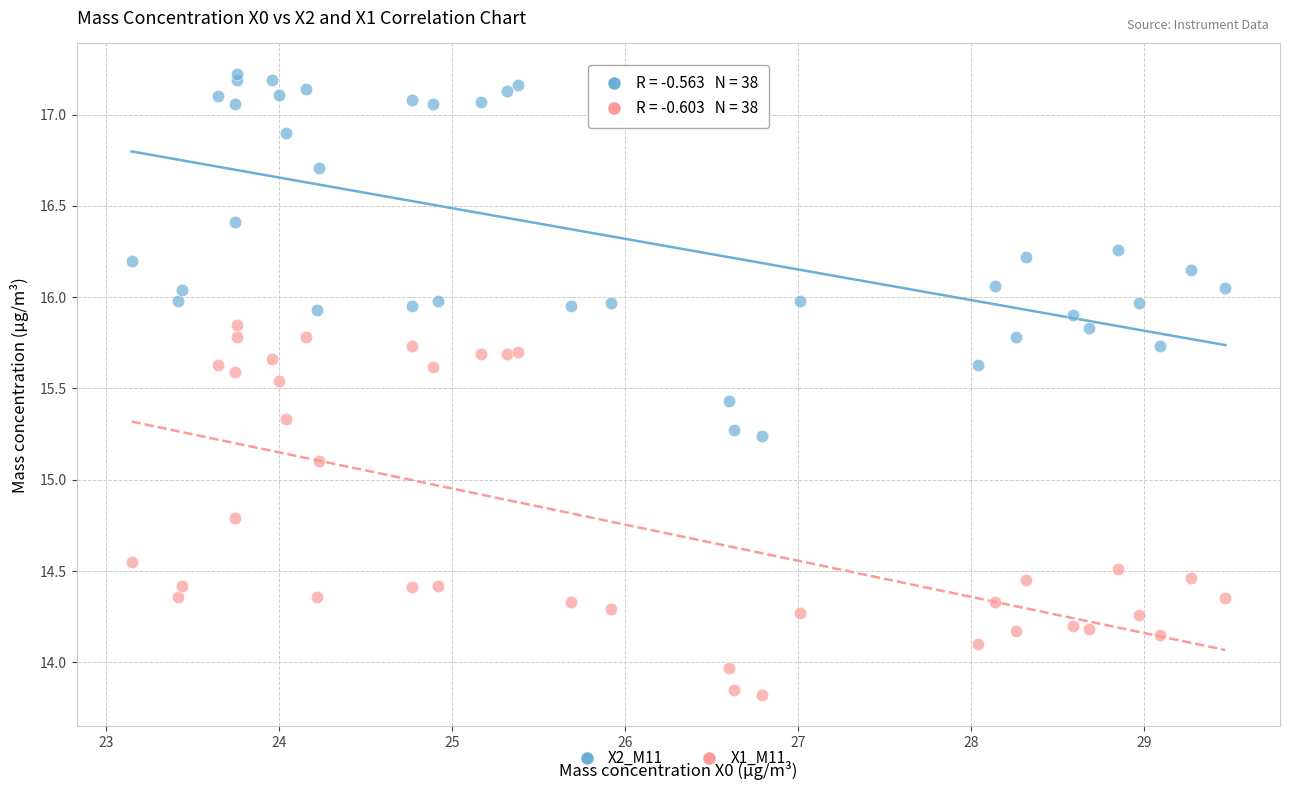

Across all series, what Y value is closest to 15?

15.1